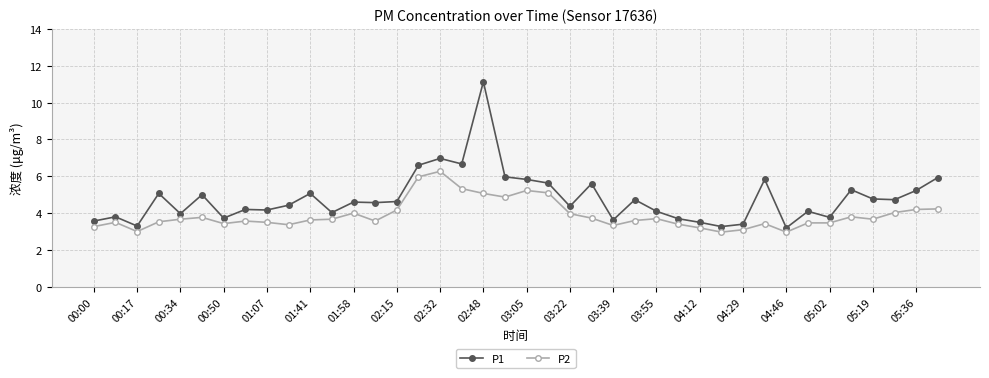

Rank the series by their average value, from highest to lowest.

P1, P2